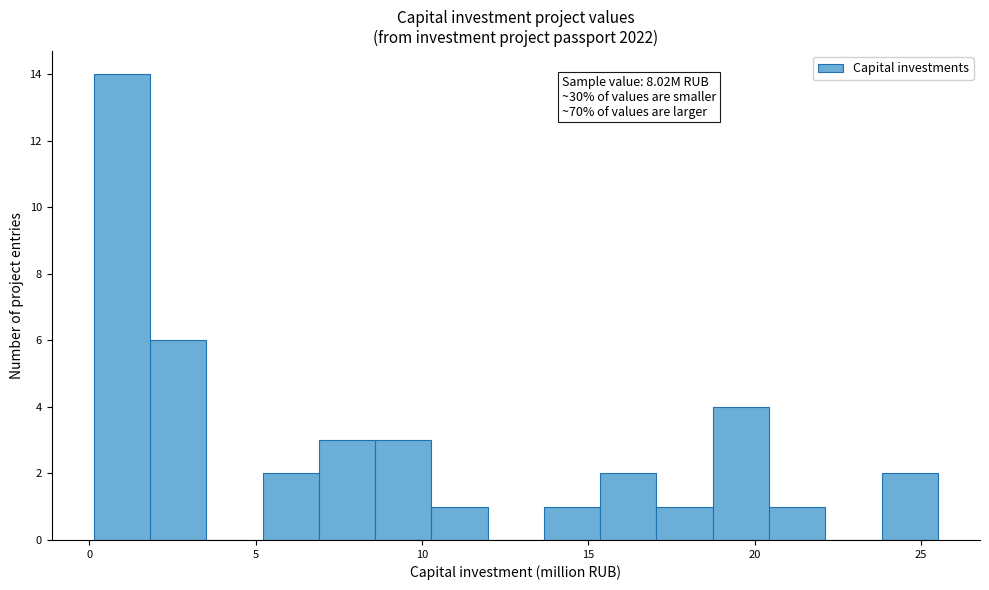

Read against the x-axis, roughly where is the centre of the tallest bar?

1.0